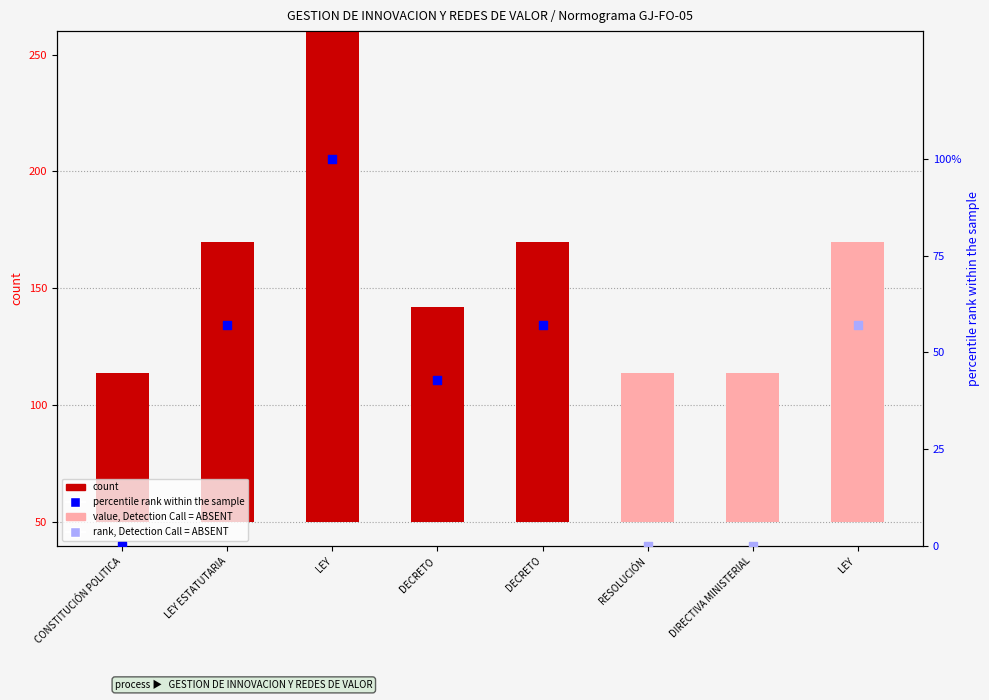

Which has a higher value, LEY ESTATUTARIA or CONSTITUCIÓN POLITICA?

LEY ESTATUTARIA